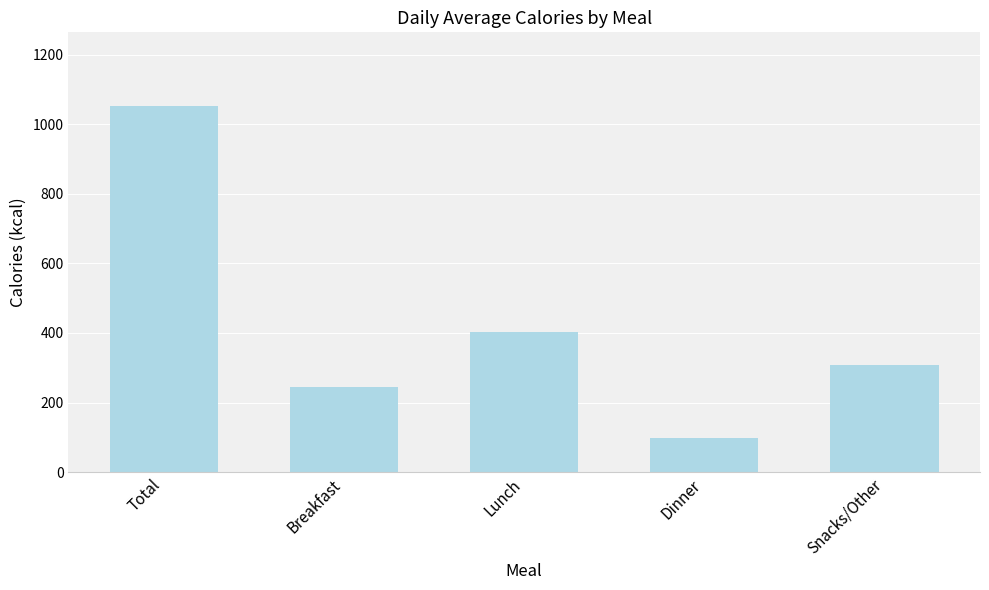

The chart shows a value of 1054 at Total. True or false?

True